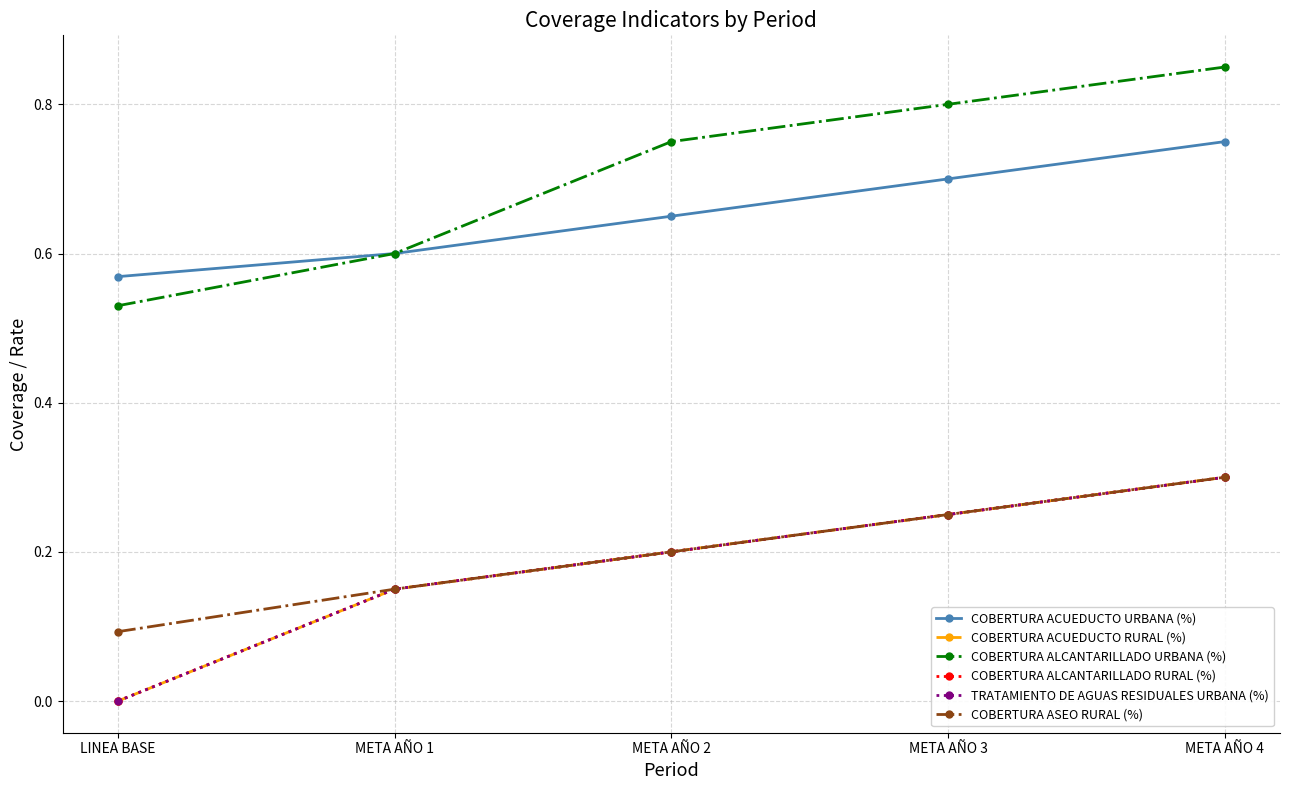

Is this an area chart (filled region under the line)?

No